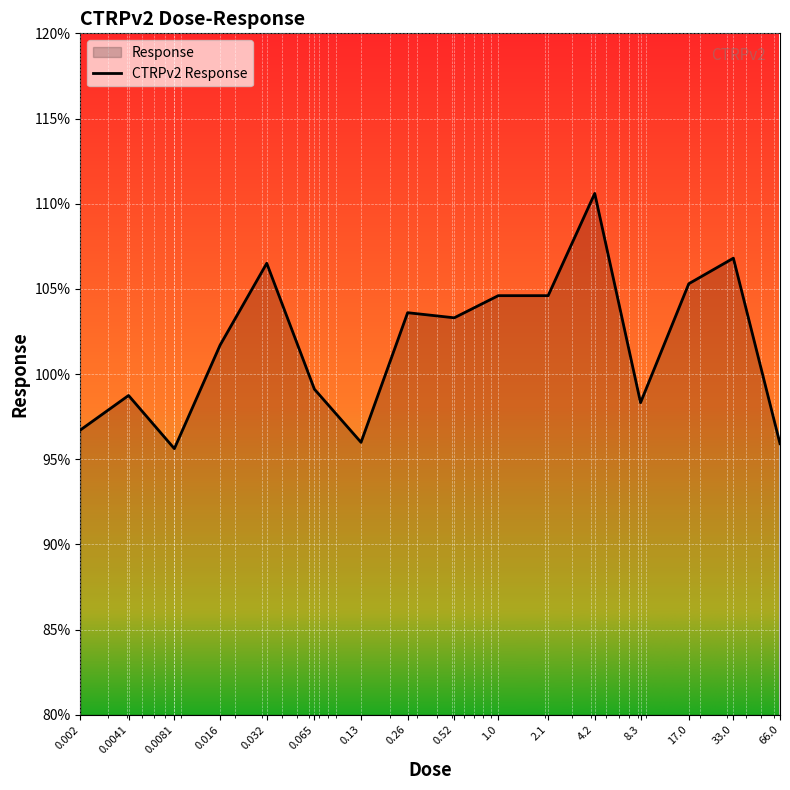

How many lines are shown in the chart?

1